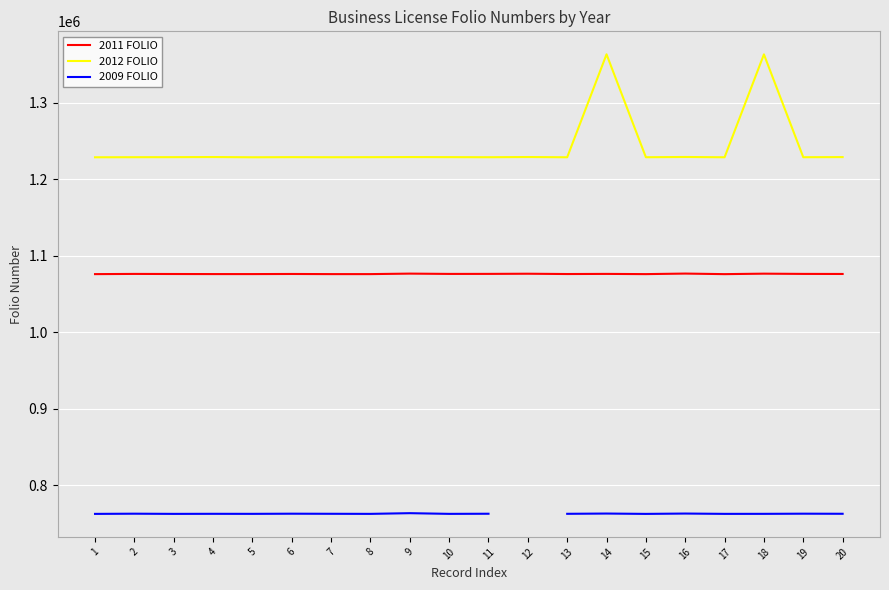

Is this an area chart (filled region under the line)?

No